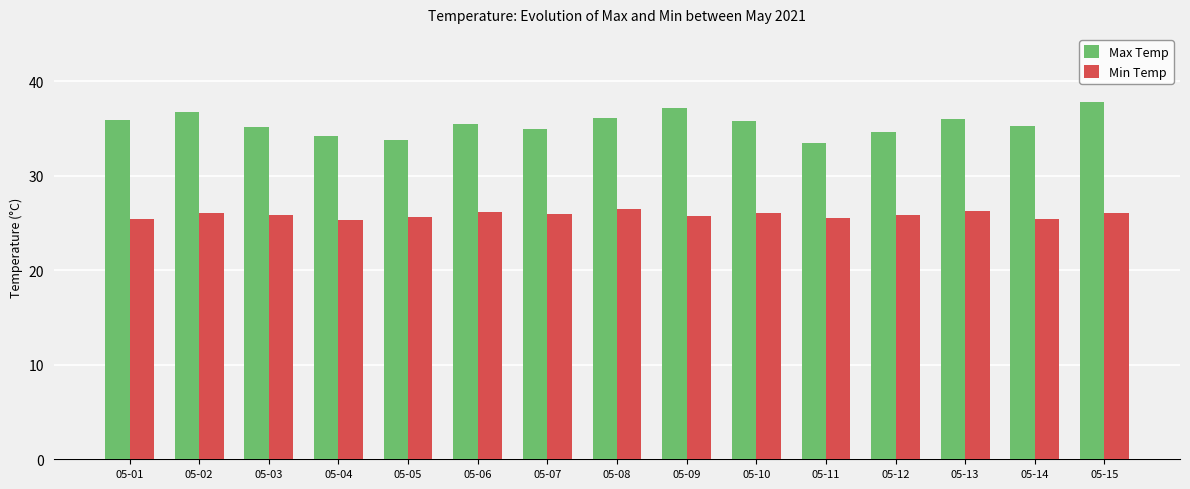

What is the sum of all Max Temp values?

532.4